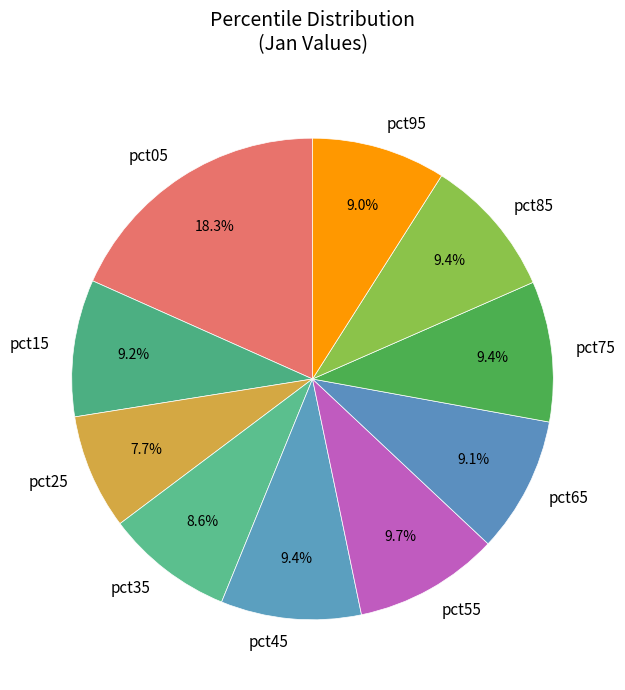

To the nearest percent, what is the average slice percentage?

10%